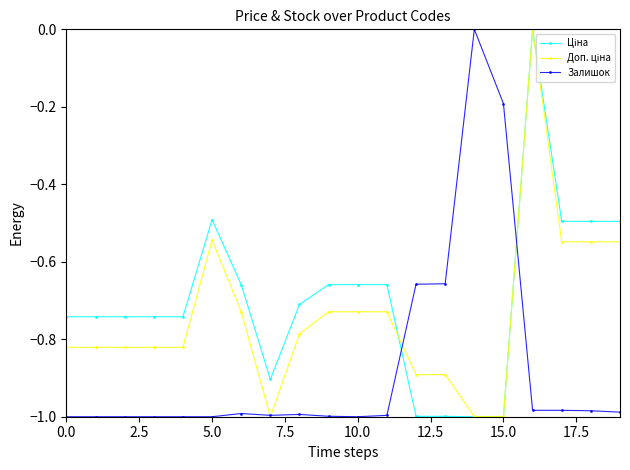

Is this an area chart (filled region under the line)?

No